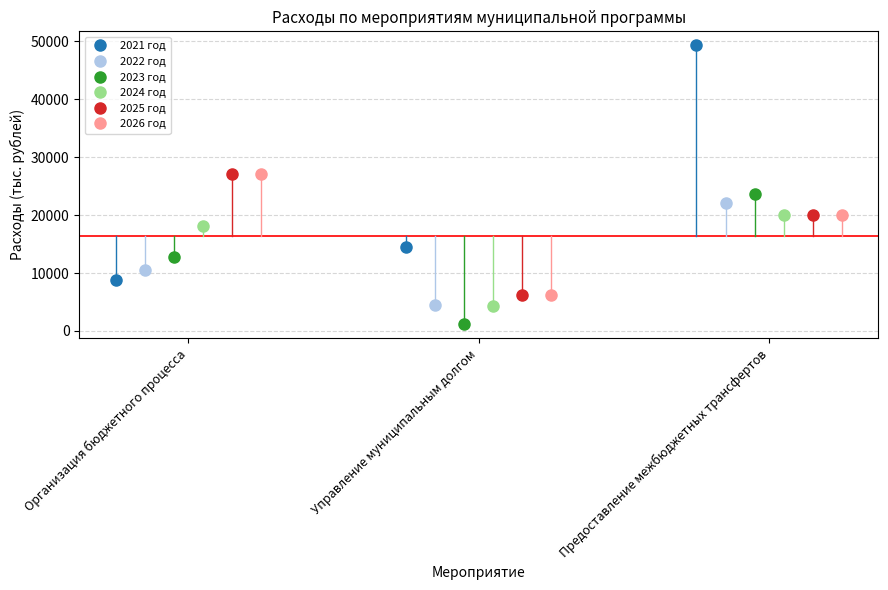

At which label does 2021 год first exceed 14543?

Управление муниципальным долгом